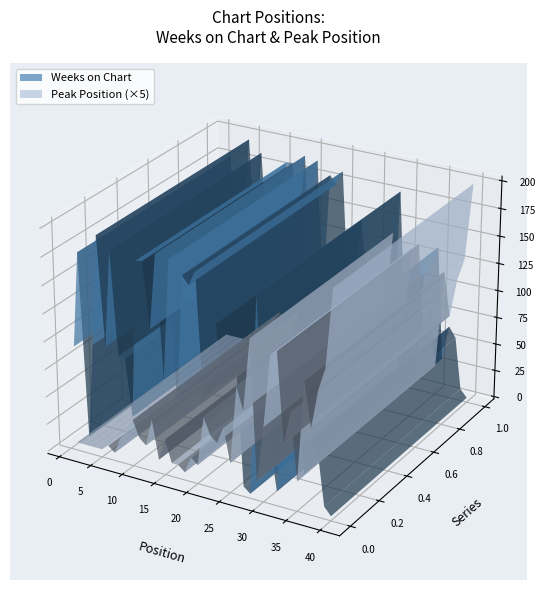

Reading left to right, extract all data points from this chart.

Weeks on Chart: 1=93	2=178	3=14	4=99	5=197	6=100	7=187	8=95	9=94	10=43	11=183	12=184	13=126	14=193	15=85	16=191	17=64	18=180	19=173	20=186	21=78	22=87	23=145	24=94	25=108	26=111	27=7	28=2	29=179	30=65	31=51	32=11	33=115	34=116	35=136	36=33	37=65	38=56	39=9	40=2
Peak Position: 1=1	2=1	3=1	4=1	5=1	6=2	7=1	8=4	9=6	10=8	11=5	12=4	13=9	14=2	15=6	16=2	17=2	18=1	19=4	20=3	21=12	22=9	23=8	24=11	25=5	26=19	27=15	28=28	29=3	30=13	31=26	32=27	33=11	34=17	35=5	36=23	37=15	38=22	39=26	40=40